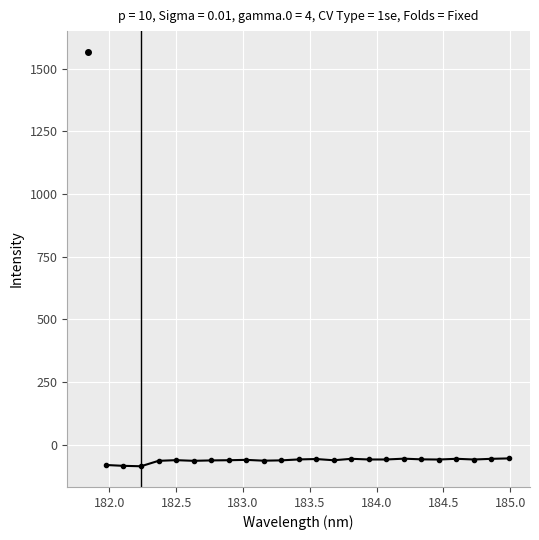

What is the value of the 10th point from the left?

-62.9